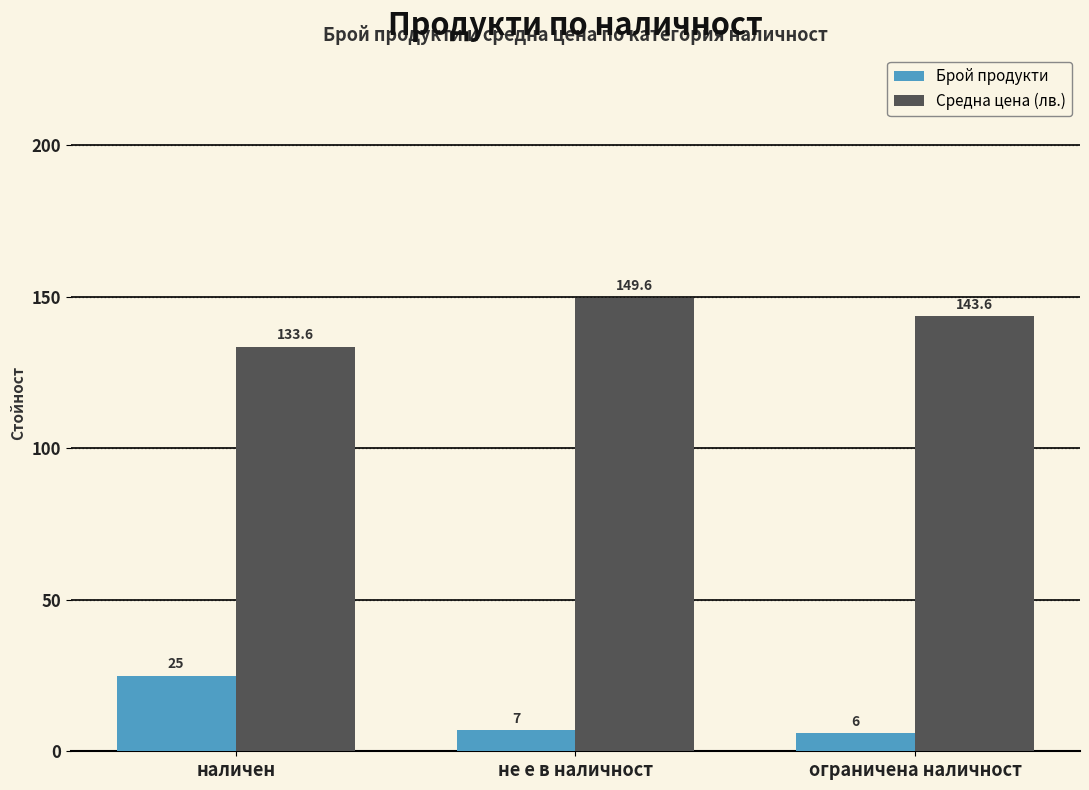

What is the minimum value shown in the chart?

6.0